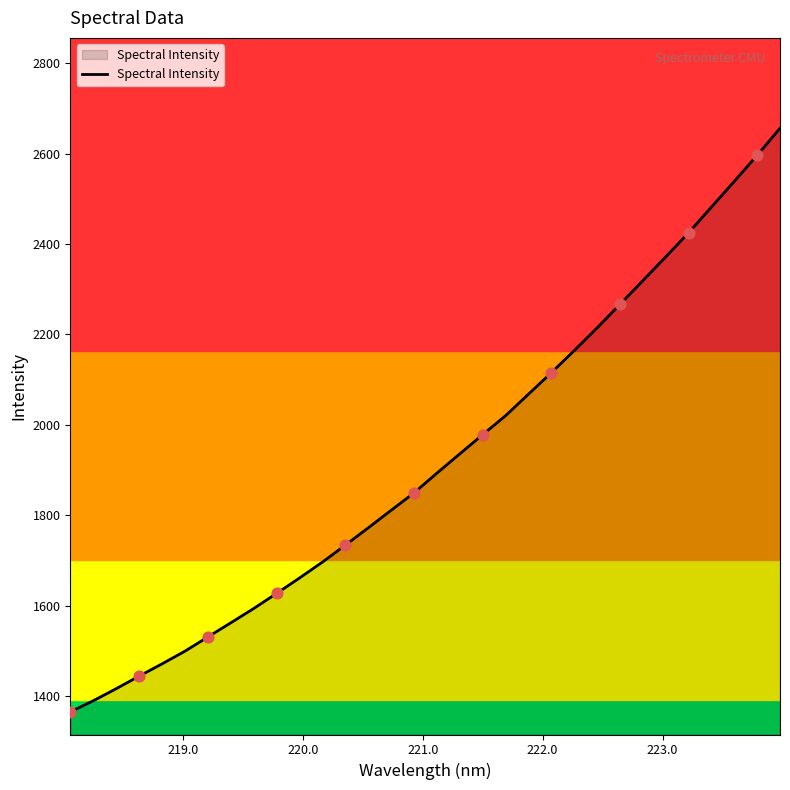

What is the difference between the maximum and minimum values?

1291.6